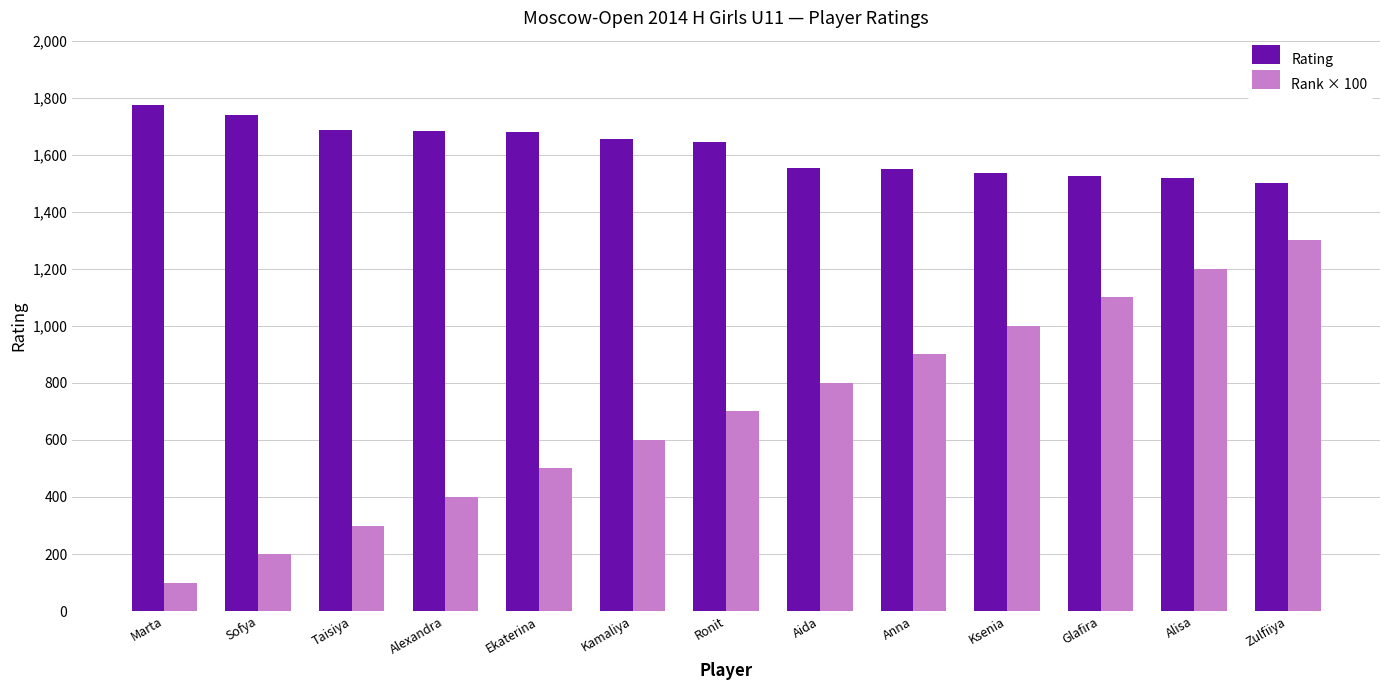

Which series has the largest total across all categories?

Rating